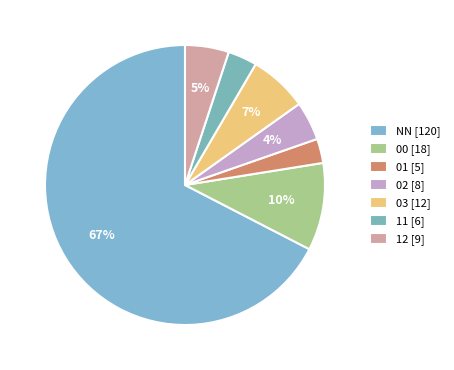

Which category accounts for the majority?

NN